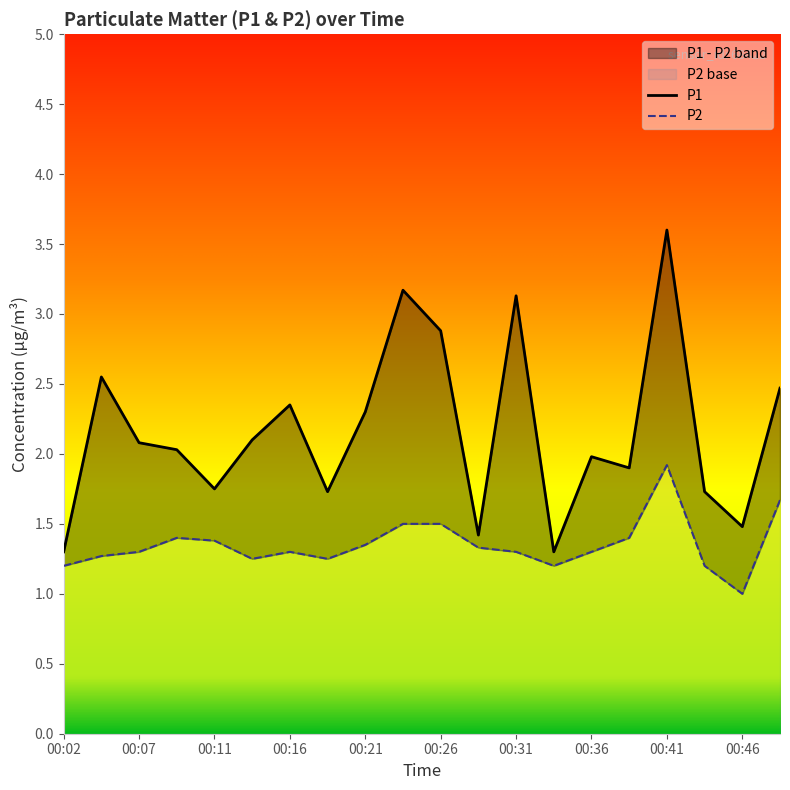

What are all the series names shown in the legend?

P1, P2